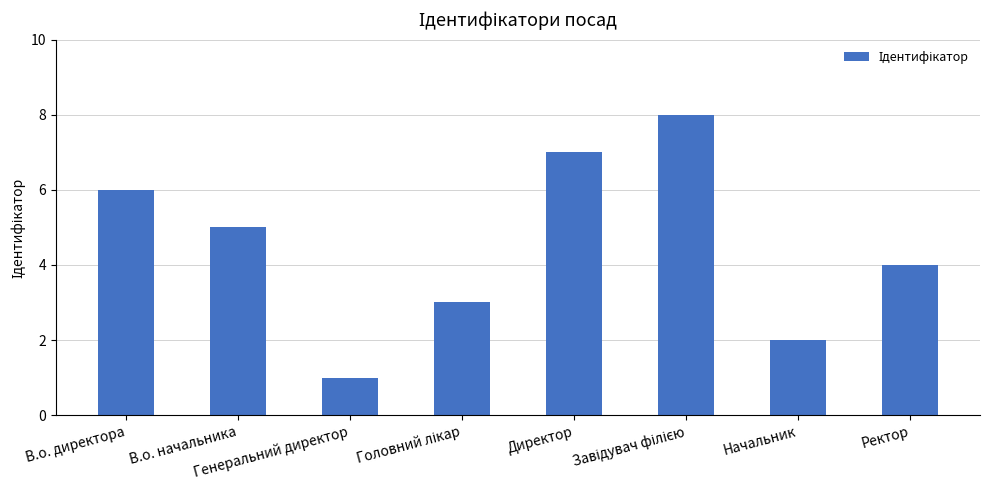

What is the difference between the second highest and minimum values?

6